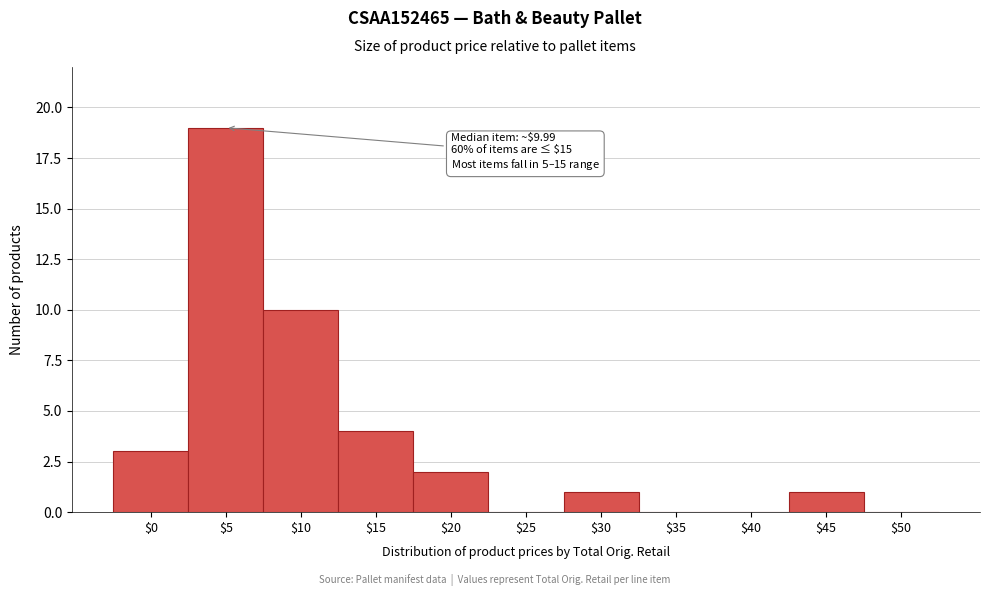

Where is the data nearest to the value 9?

$10